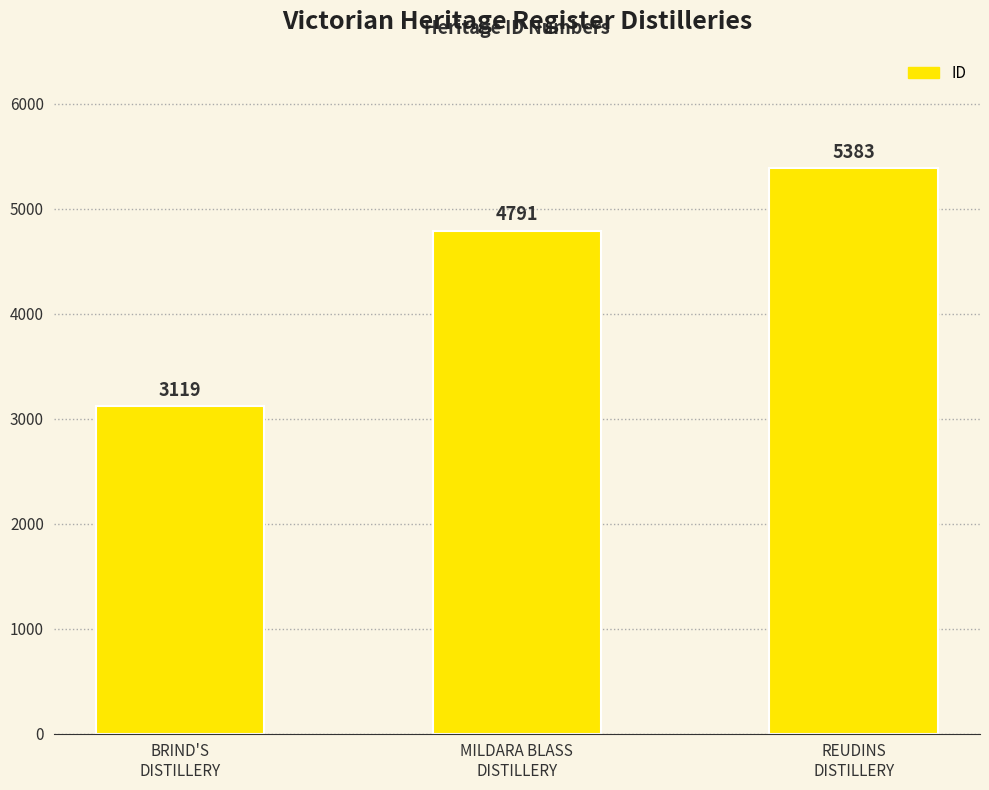

What is the value of the 3rd bar from the left?

5383